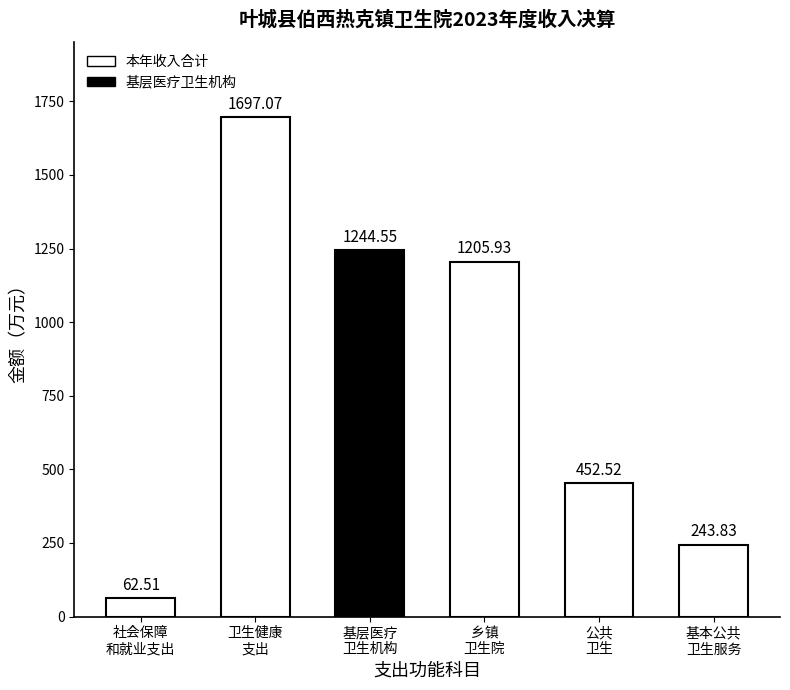

What is the greatest value displayed?

1697.1